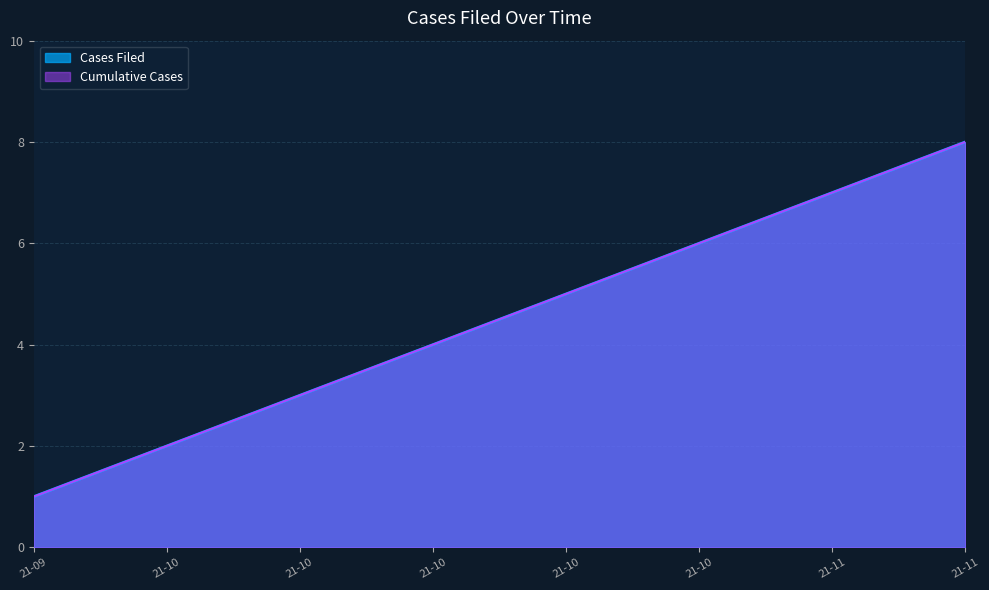

What is the lowest value of the Cumulative Cases series?

1